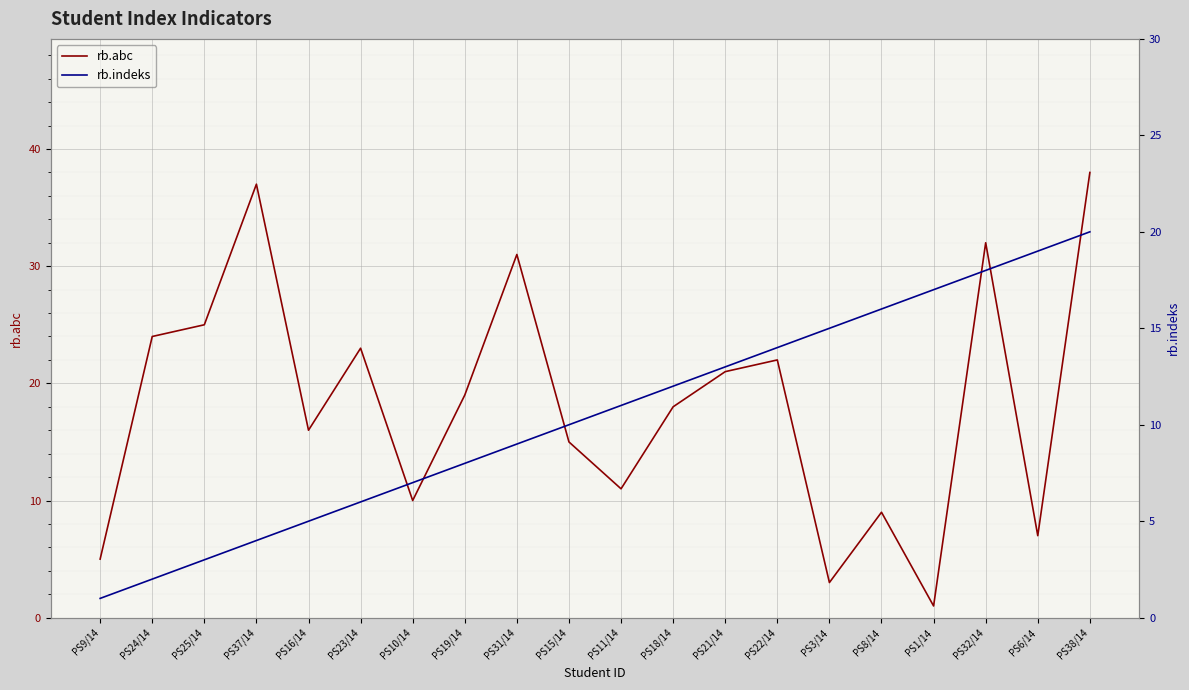

The rb.indeks series shows 19 at PS6/14. True or false?

True